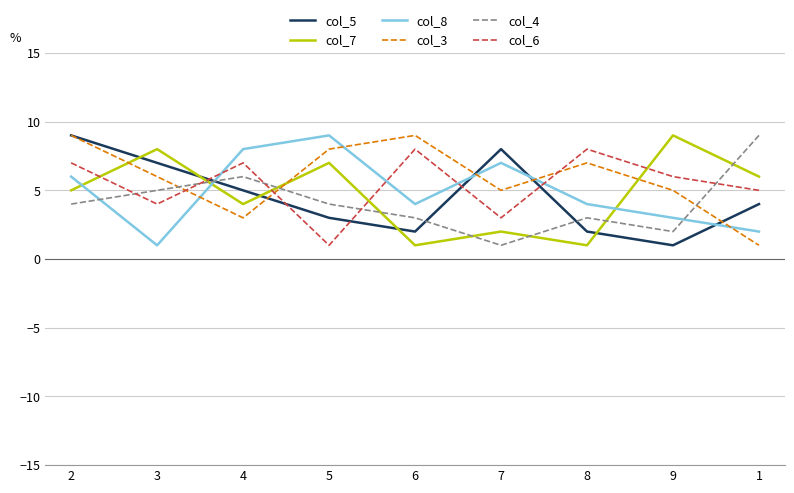

After their last crossing, which series has the higher values: col_8 or col_6?

col_6